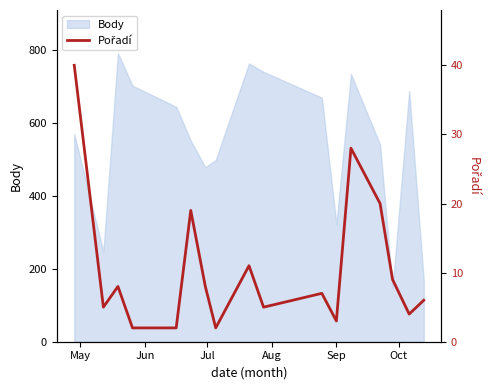

How many lines are shown in the chart?

1